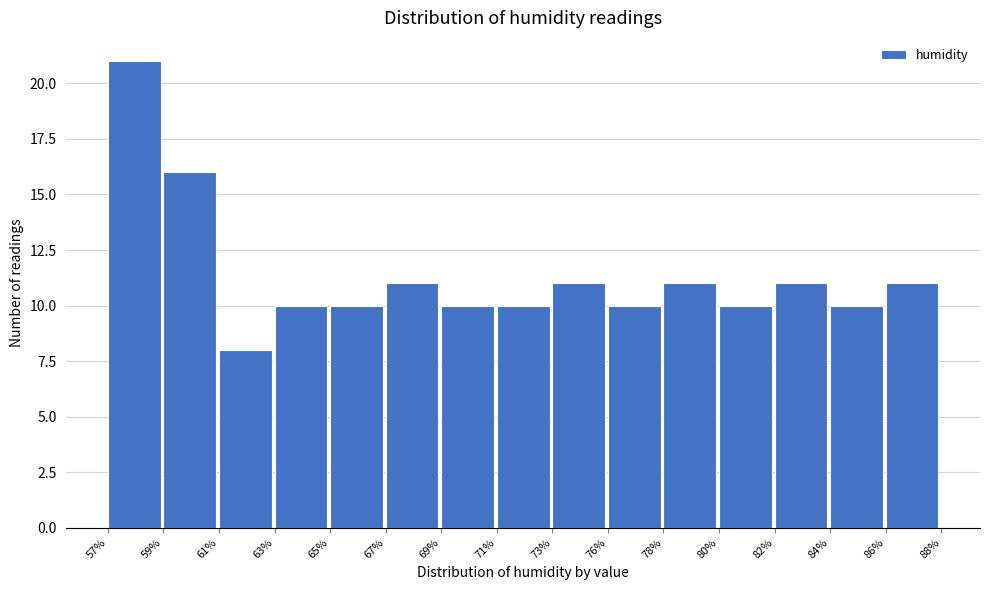

Reading left to right, transcribe all the data shown in this chart.

21	16	8	10	10	11	10	10	11	10	11	10	11	10	11